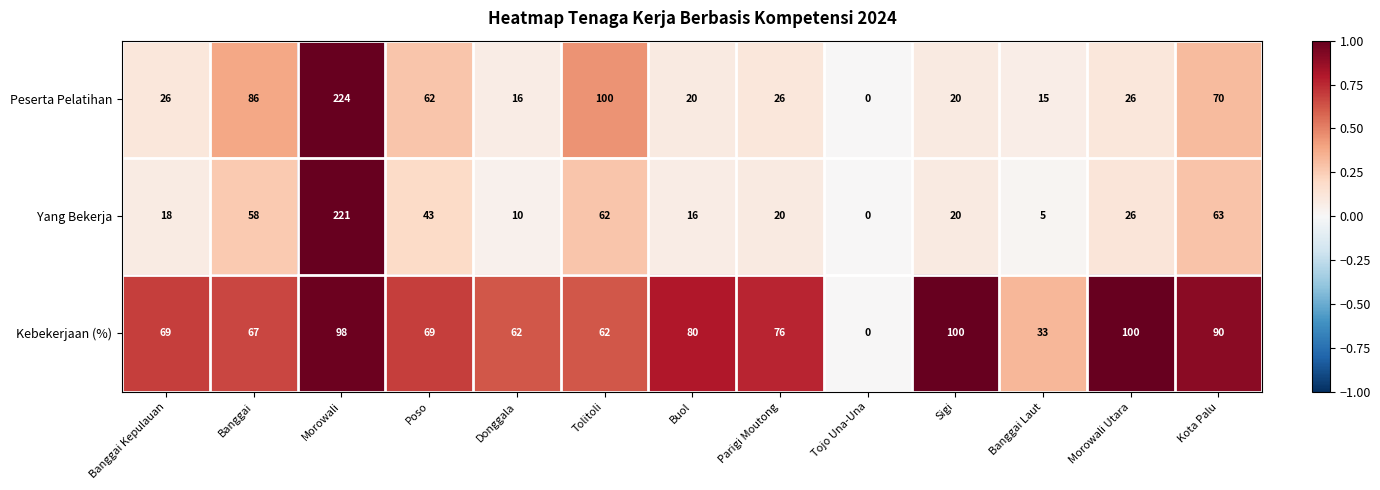

Is it true that Yang Bekerja equals -152 at Tojo Una-Una?

False